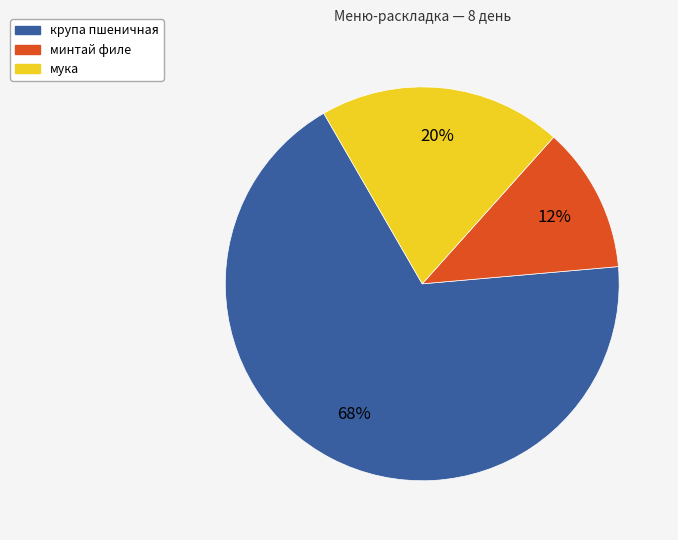

How many slices are in this pie chart?

3